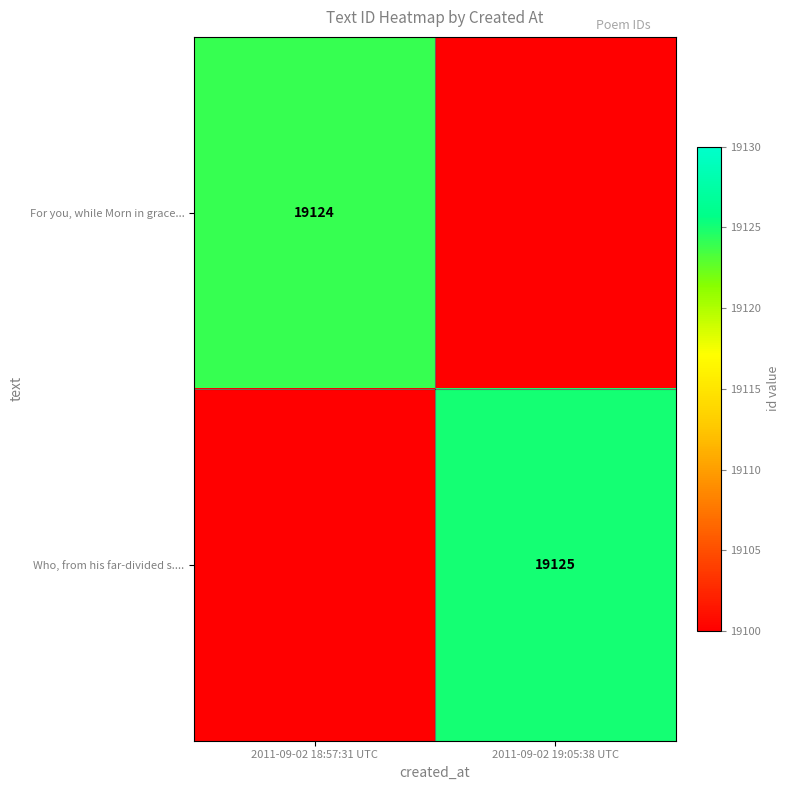

The value of For you, while Morn in grace... at 2011-09-02 18:57:31 UTC is 9020. True or false?

False